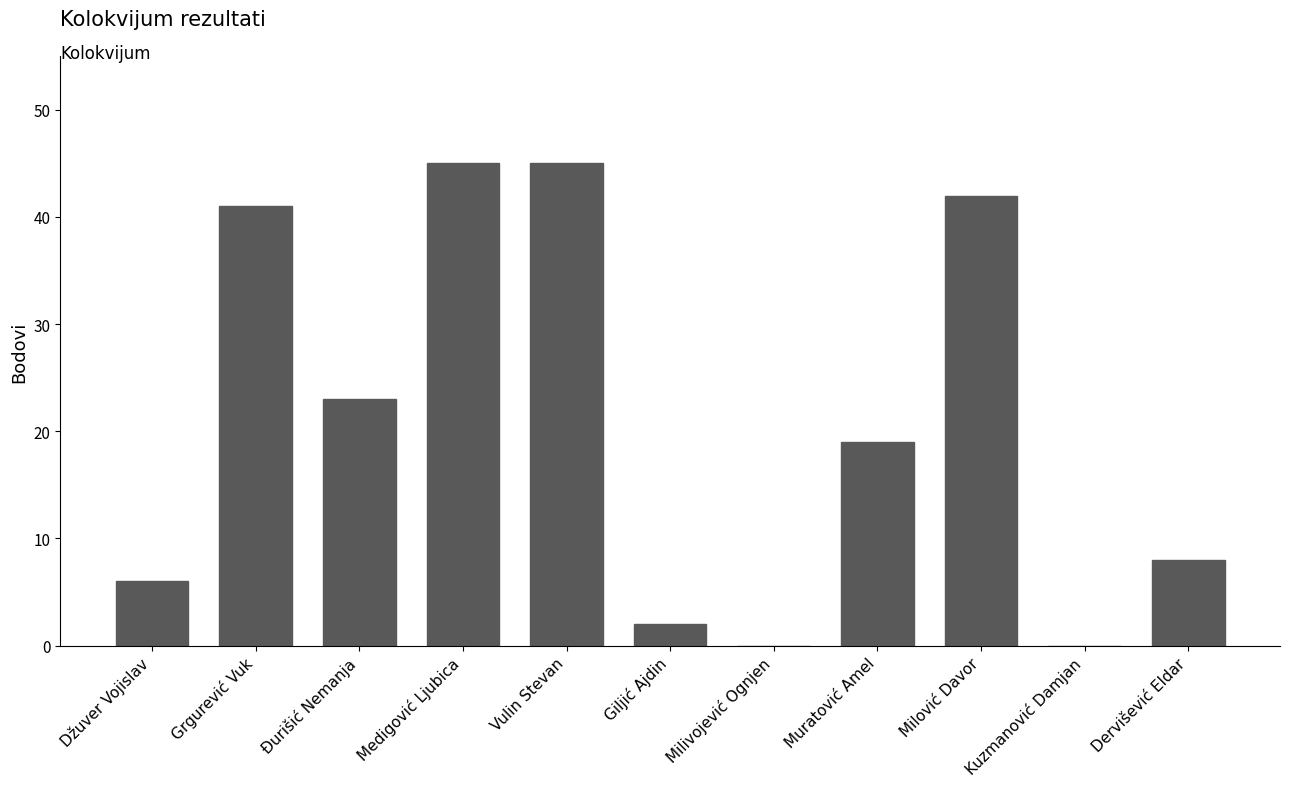

Are the bars horizontal?

No